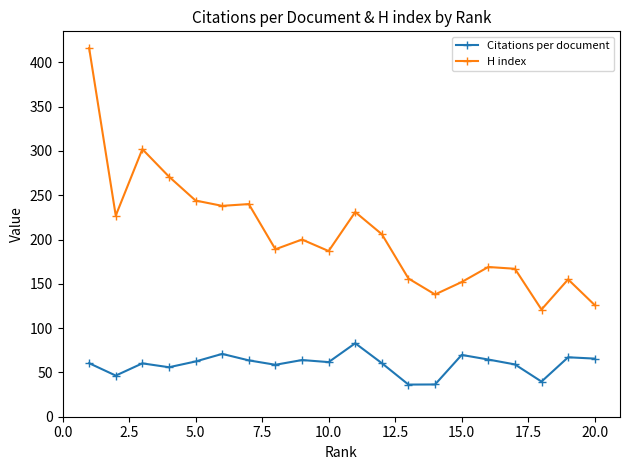

Count the number of data series in this chart.

2